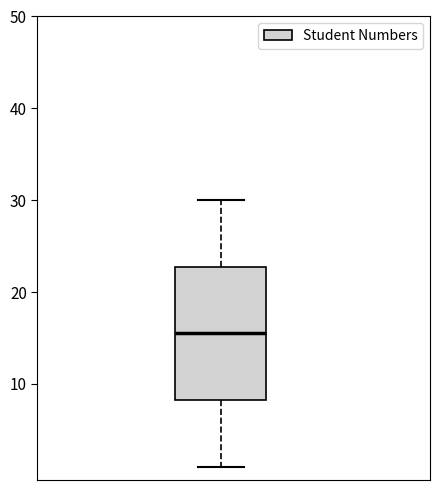

Transcribe this box plot: give where the median line is, the range the box spans, and where the two whiskers end, as read against the y-axis. The values are not printed on the chart, so give them approximately, as read against the axis.

median 16, box 8 to 23, whiskers 1 to 30